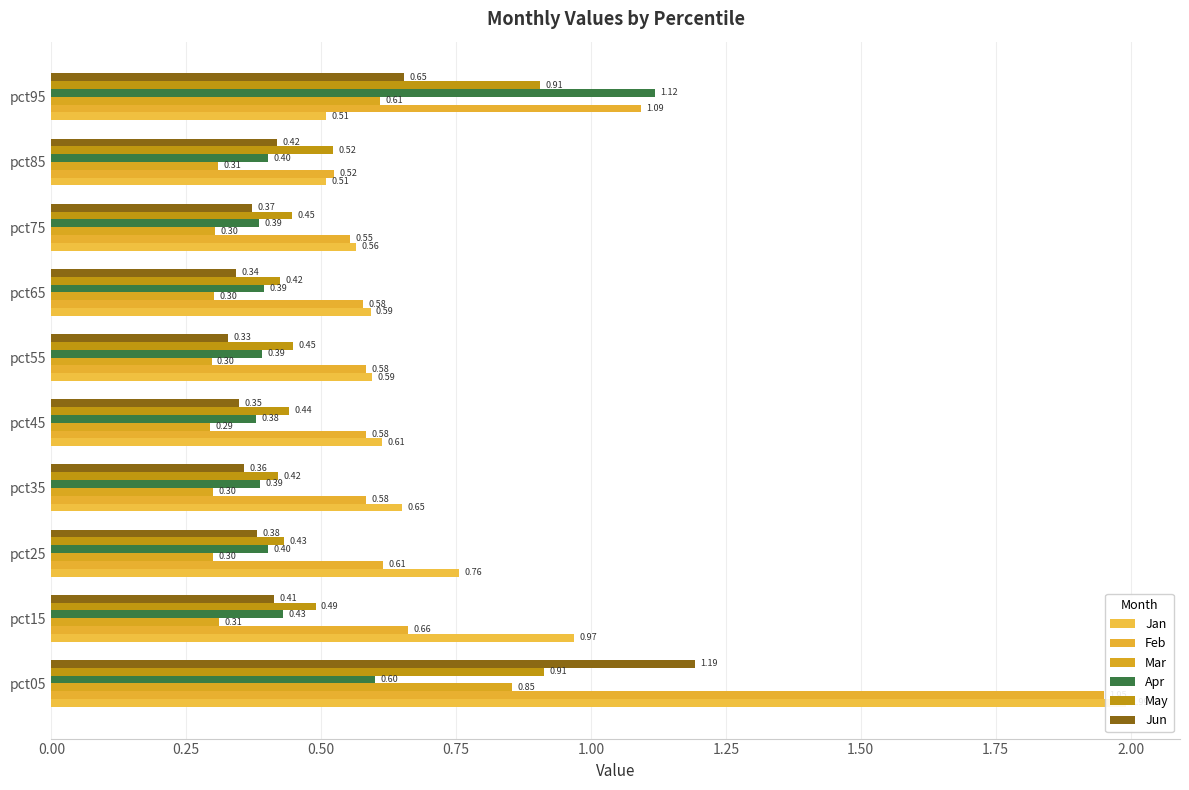

Rank the series at pct25 from highest to lowest value.

Jan, Feb, May, Apr, Jun, Mar